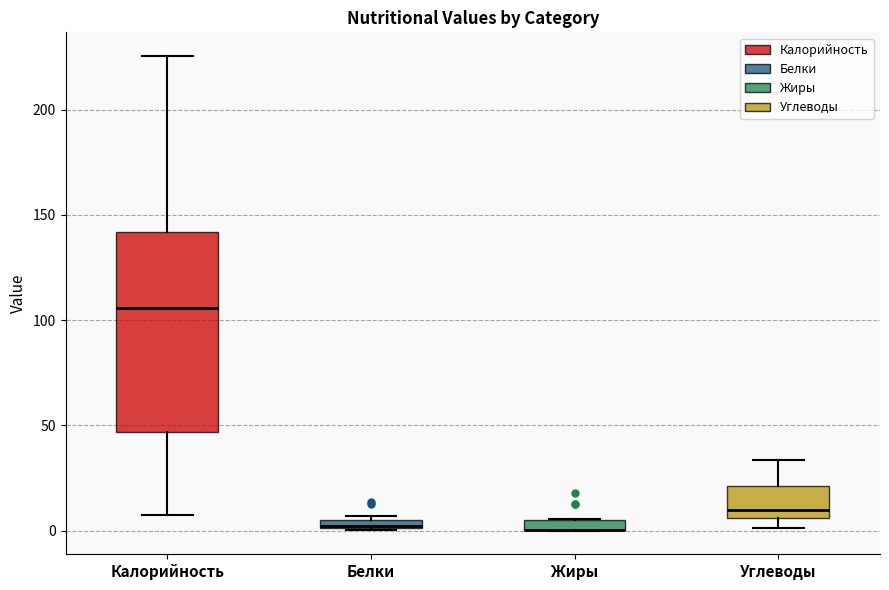

Comparing the boxes themselves (not the whiskers), which one is the tallest?

Калорийность